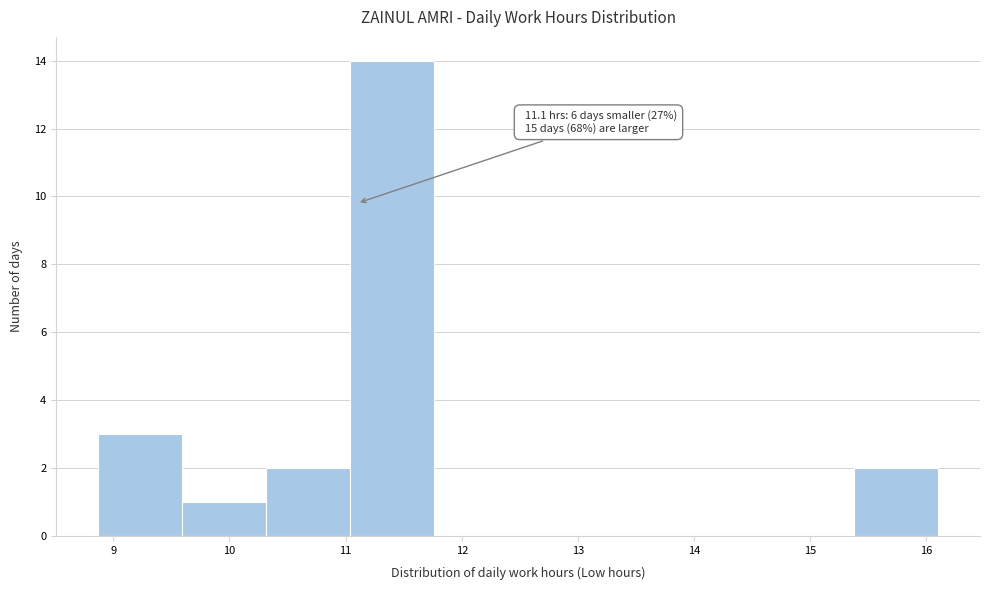

Which range on the x-axis has the tallest bar?

11.0 to 11.8